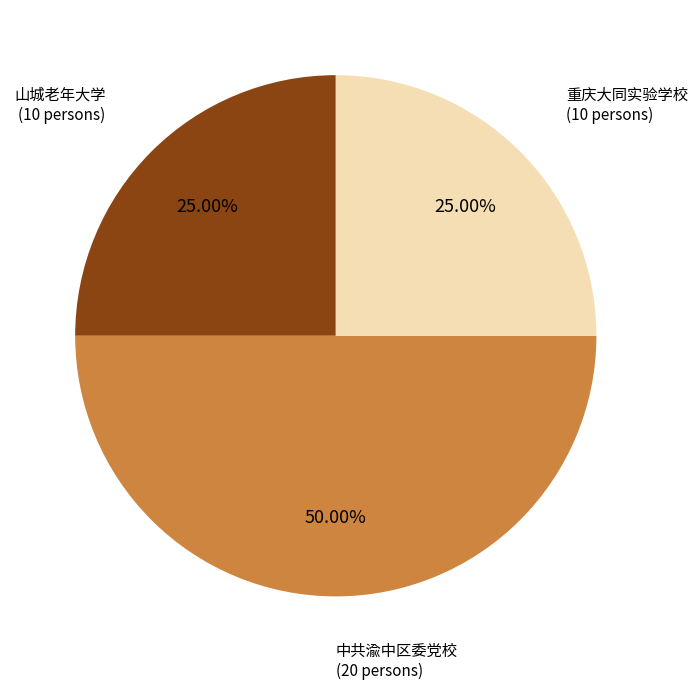

Count the number of slices in the pie.

3